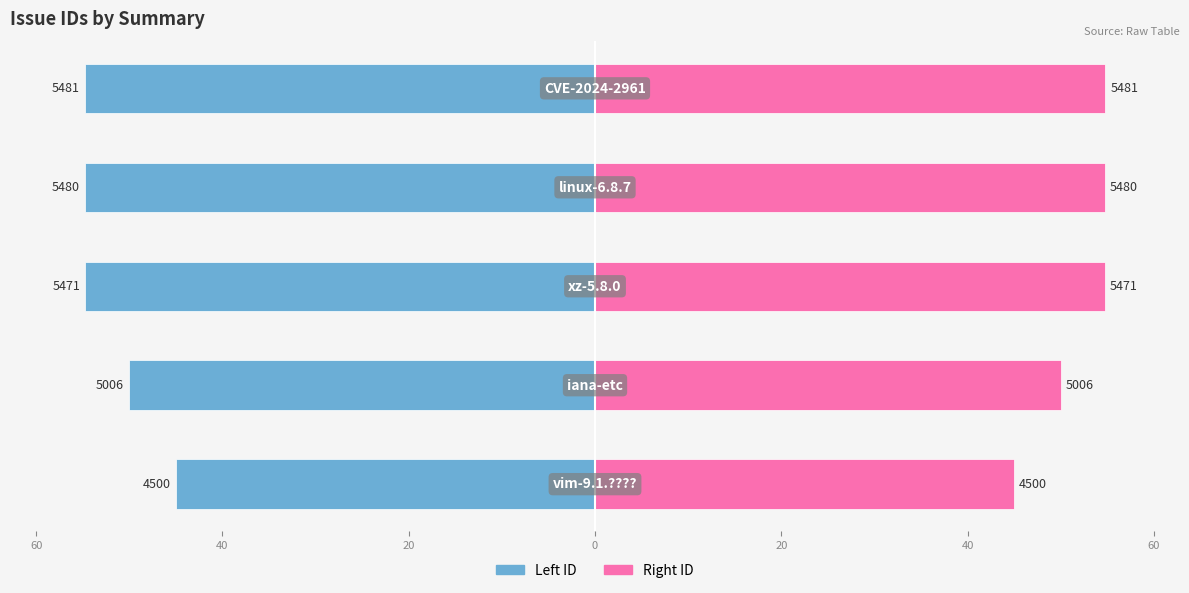

Reading left to right, what are all the values shown in this chart?

Left: 80=-45.0	60=-50.1	40=-54.7	20=-54.8	0=-54.8
Right: 80=45.0	60=50.1	40=54.7	20=54.8	0=54.8